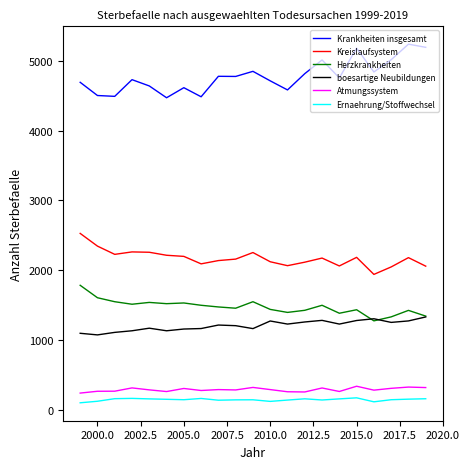

Which series has the largest total across all categories?

Krankheiten insgesamt